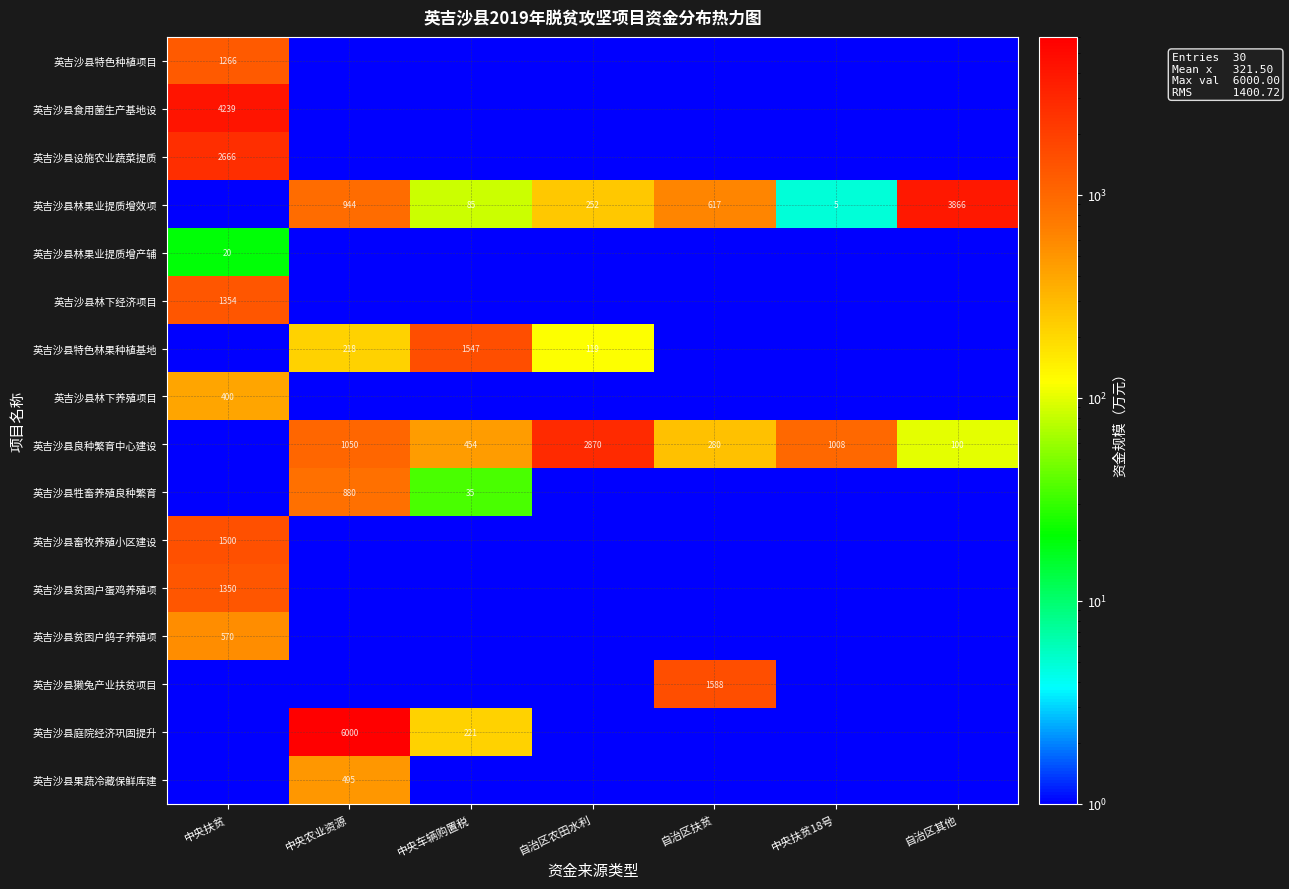

The value of 英吉沙县特色林果种植基地 at 中央车辆购置税 is 1547.0. True or false?

True